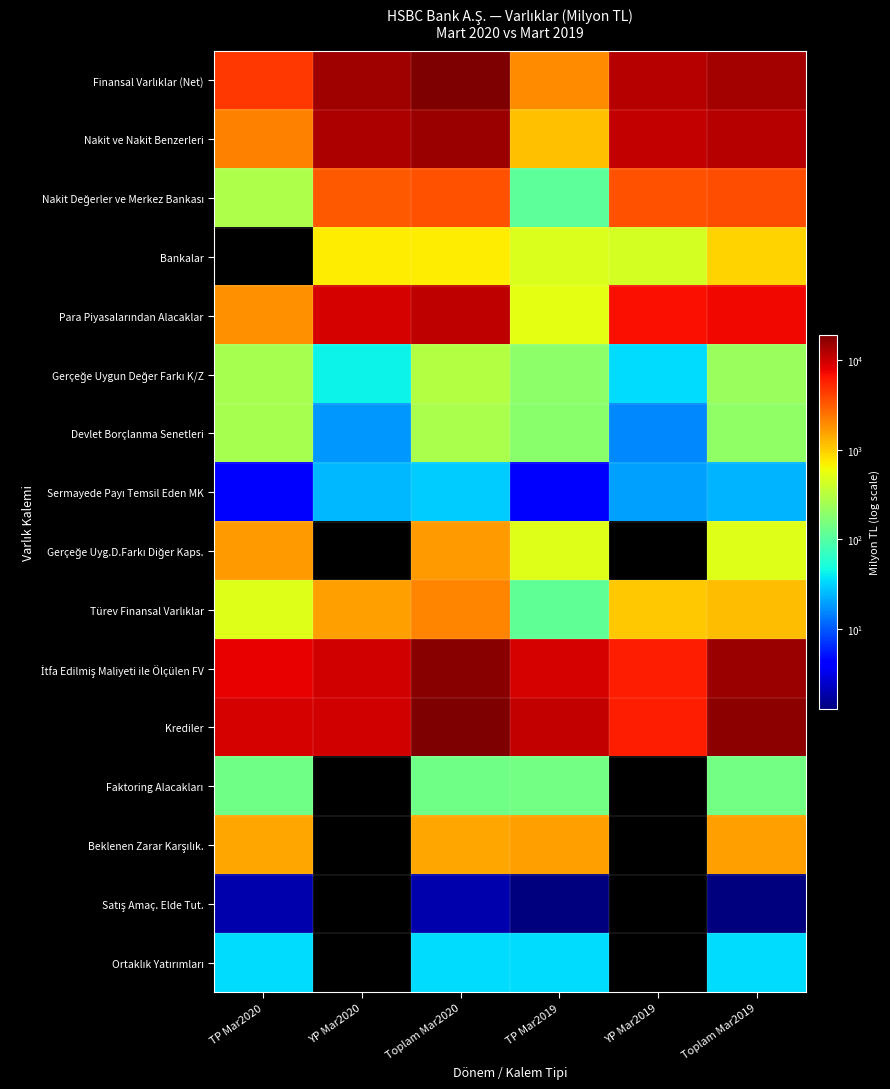

List the series in order of their peak value, highest first.

Finansal Varlıklar (Net), Krediler, İtfa Edilmiş Maliyeti ile Ölçülen FV, Nakit ve Nakit Benzerleri, Para Piyasalarından Alacaklar, Nakit Değerler ve Merkez Bankası, Türev Finansal Varlıklar, Gerçeğe Uyg.D.Farkı Diğer Kaps., Beklenen Zarar Karşılık., Bankalar, Gerçeğe Uygun Değer Farkı K/Z, Devlet Borçlanma Senetleri, Faktoring Alacakları, Ortaklık Yatırımları, Sermayede Payı Temsil Eden MK, Satış Amaç. Elde Tut.